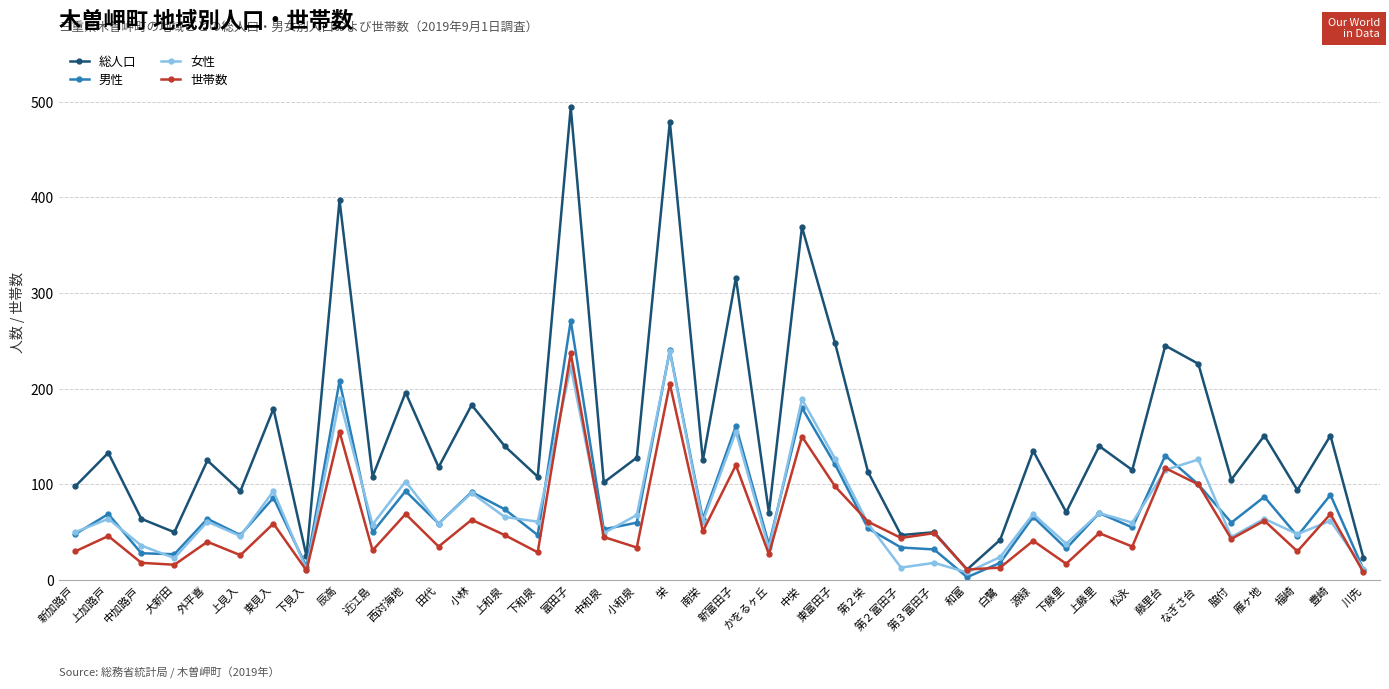

What is the difference between the 女性 values at 脇付 and 田代?

14